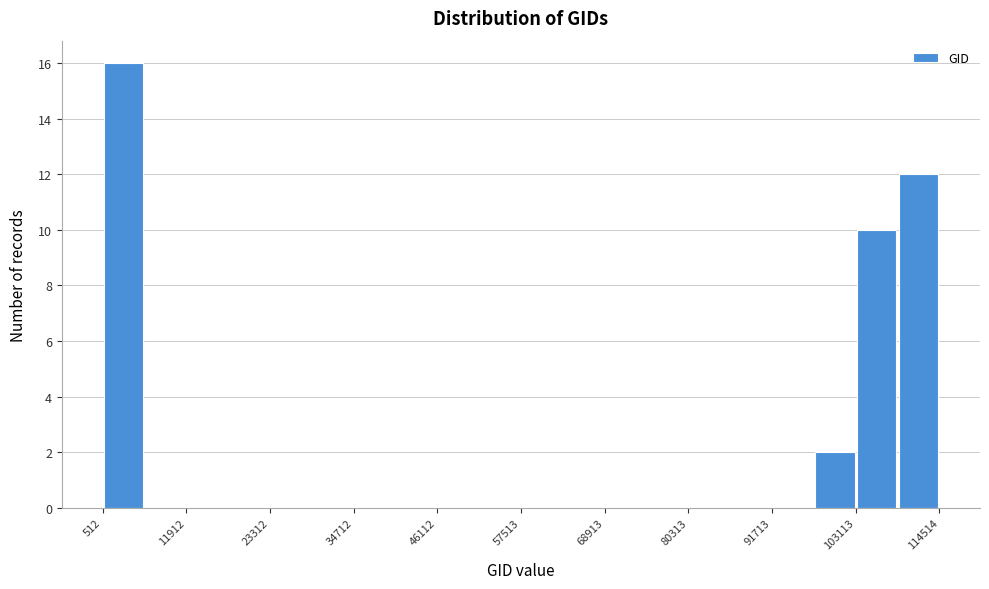

Around what value on the x-axis is the tallest bar? Give the approximate position of its centre, as read against the axis.

4000